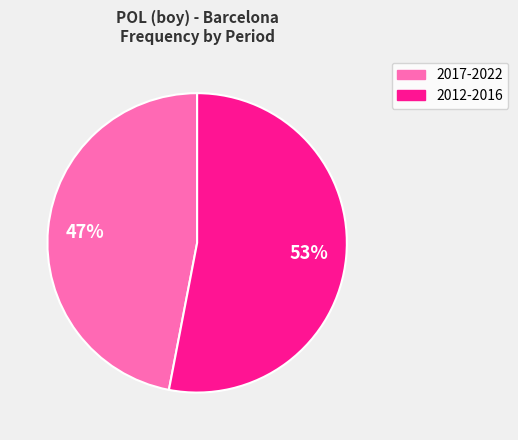

To the nearest percent, what is the difference between the largest and smallest slice percentages?

6%